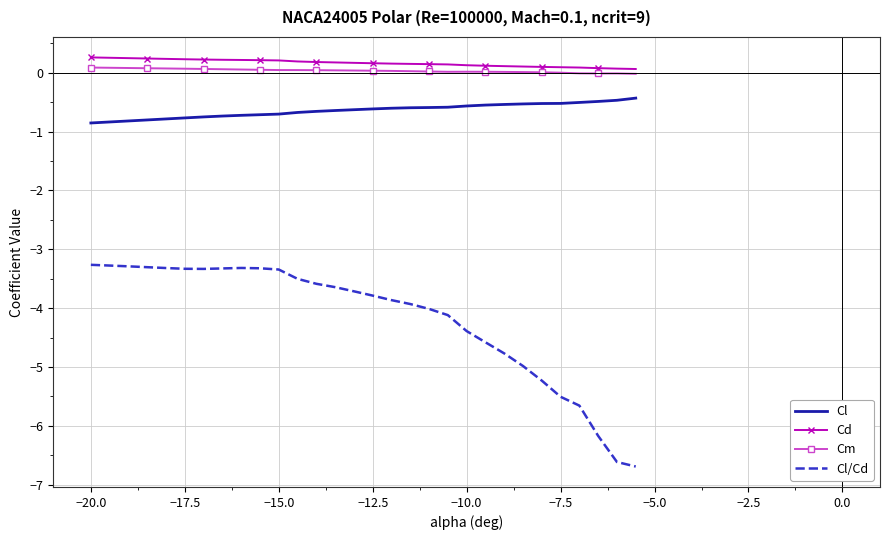

What is the maximum value for Cl?

-0.4